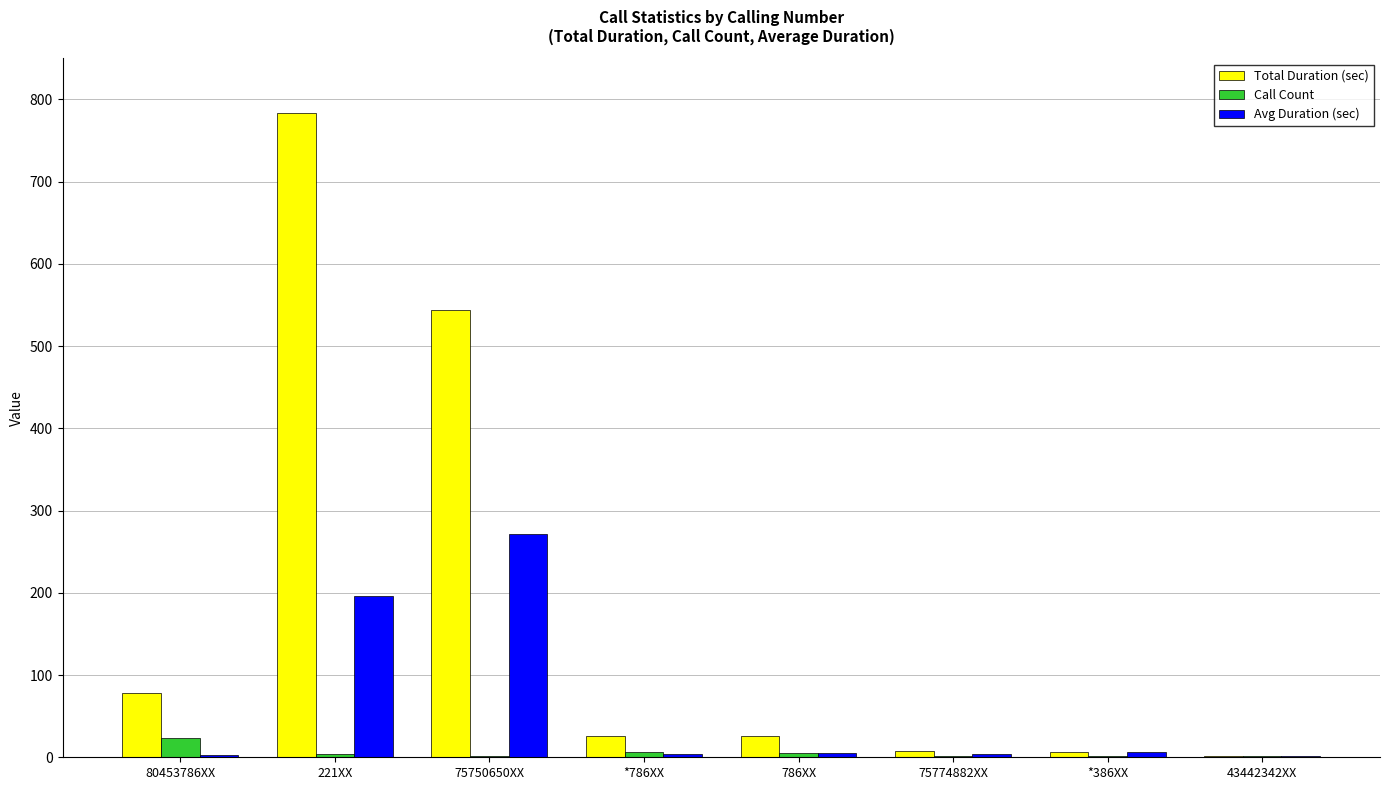

What are all the series names shown in the legend?

Total Duration (sec), Call Count, Avg Duration (sec)